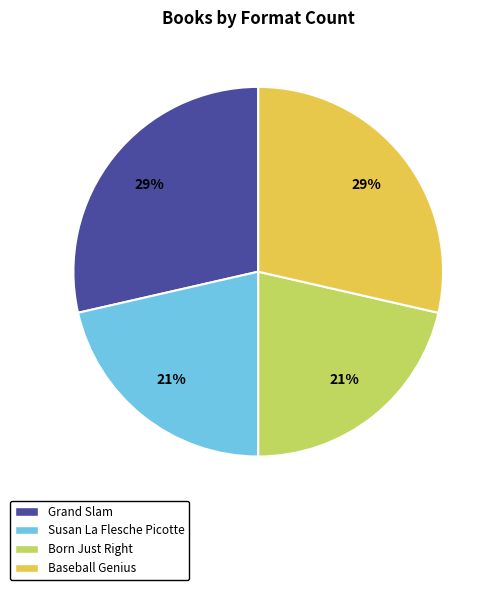

To the nearest percent, what is the average slice percentage?

25%